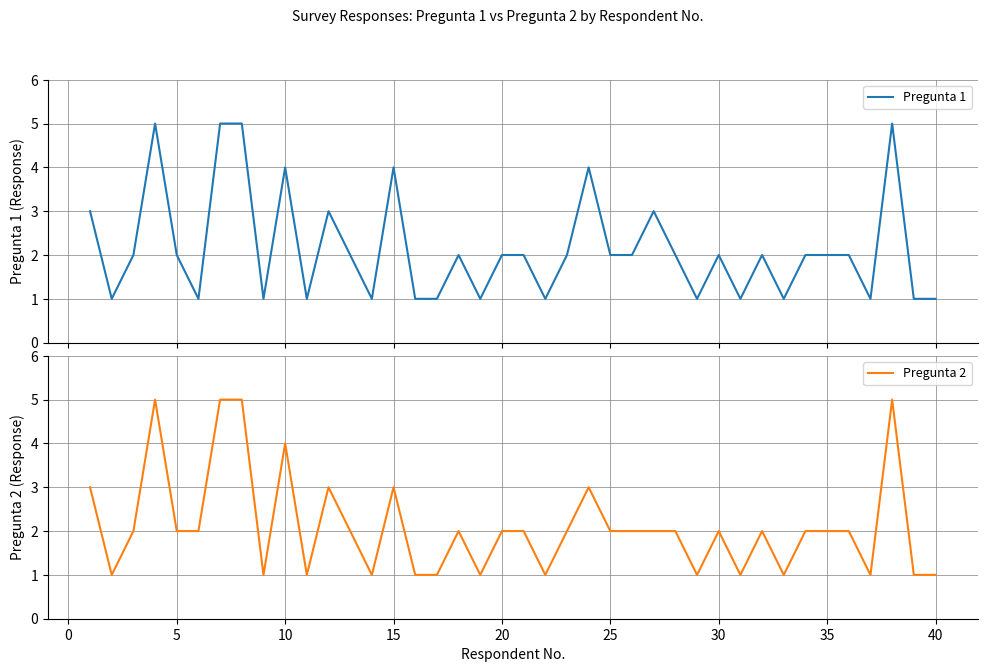

The value of Pregunta 2 at 20 is 1. True or false?

False